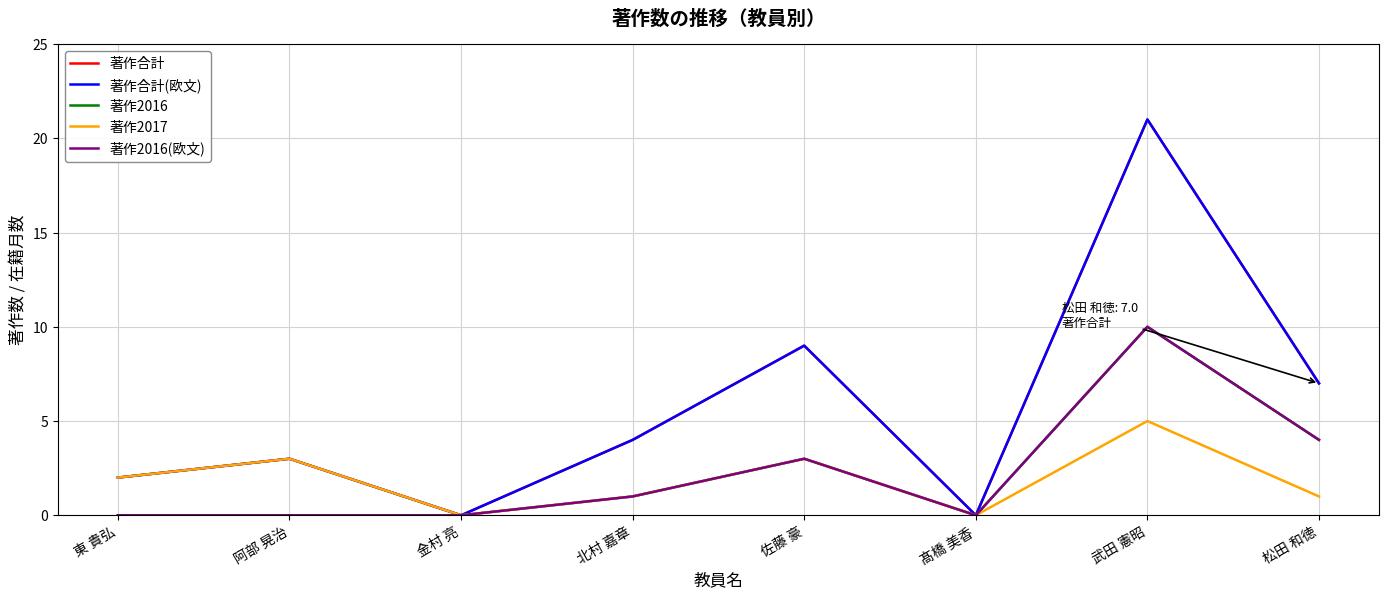

Reading left to right, extract all data points from this chart.

著作合計: 東 貴弘=2	阿部 晃治=3	金村 亮=0	北村 嘉章=4	佐藤 豪=9	髙橋 美香=0	武田 憲昭=21	松田 和徳=7
著作合計(欧文): 東 貴弘=2	阿部 晃治=3	金村 亮=0	北村 嘉章=4	佐藤 豪=9	髙橋 美香=0	武田 憲昭=21	松田 和徳=7
著作2016: 東 貴弘=0	阿部 晃治=0	金村 亮=0	北村 嘉章=1	佐藤 豪=3	髙橋 美香=0	武田 憲昭=10	松田 和徳=4
著作2017: 東 貴弘=2	阿部 晃治=3	金村 亮=0	北村 嘉章=1	佐藤 豪=3	髙橋 美香=0	武田 憲昭=5	松田 和徳=1
著作2016(欧文): 東 貴弘=0	阿部 晃治=0	金村 亮=0	北村 嘉章=1	佐藤 豪=3	髙橋 美香=0	武田 憲昭=10	松田 和徳=4